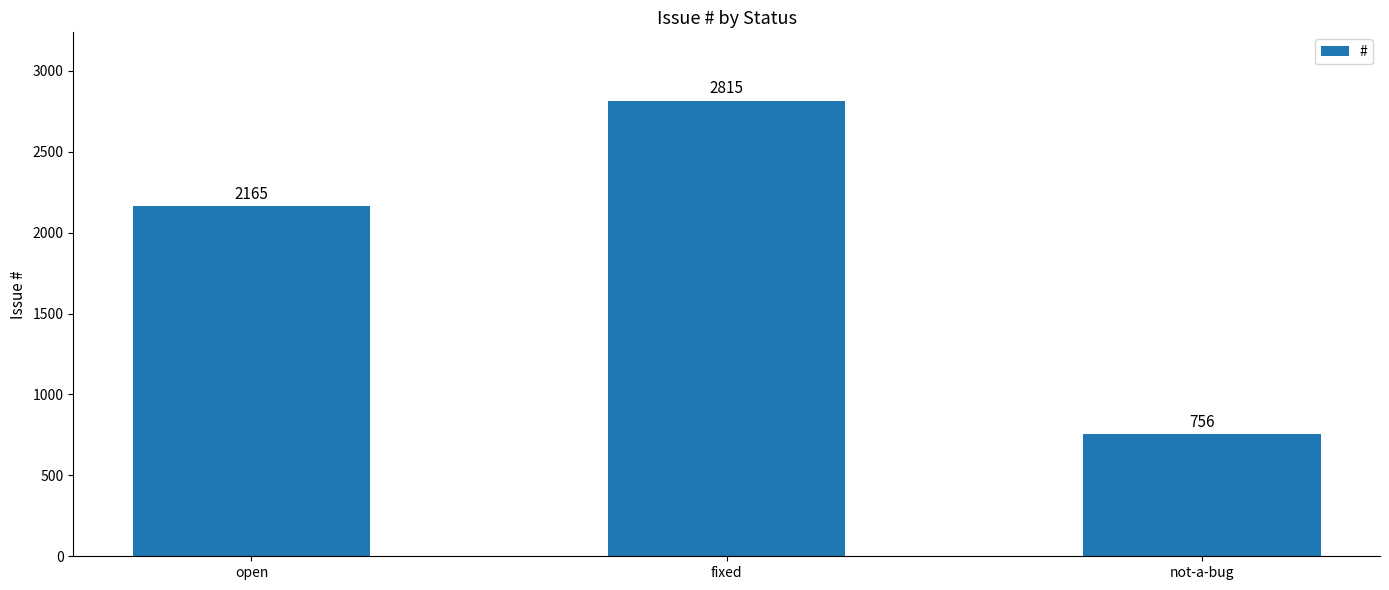

What position from the left is fixed?

2